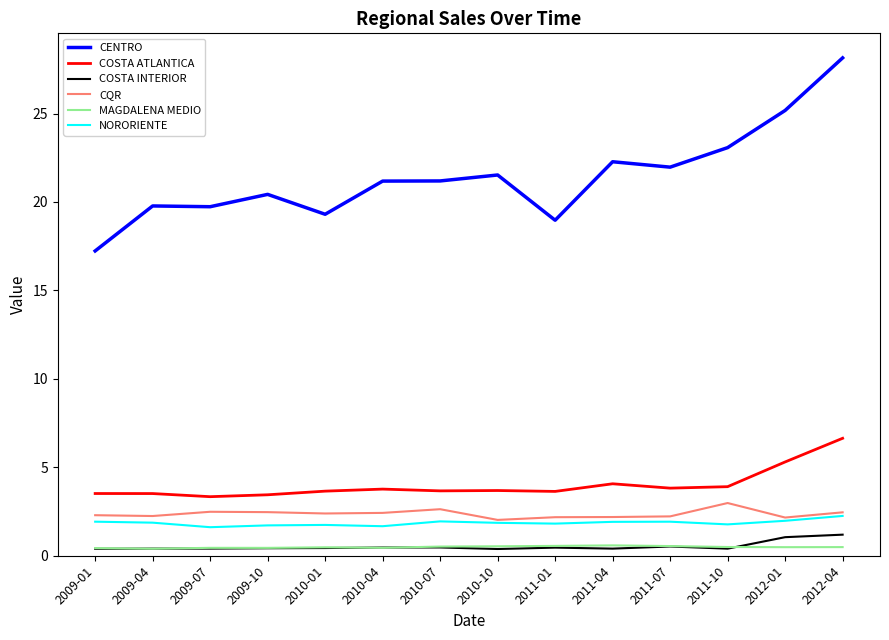

True or false: COSTA ATLANTICA and MAGDALENA MEDIO intersect in this chart.

False